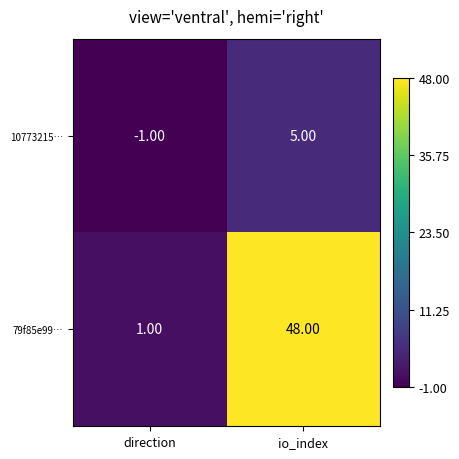

Which label corresponds to the largest value in the chart?

io_index